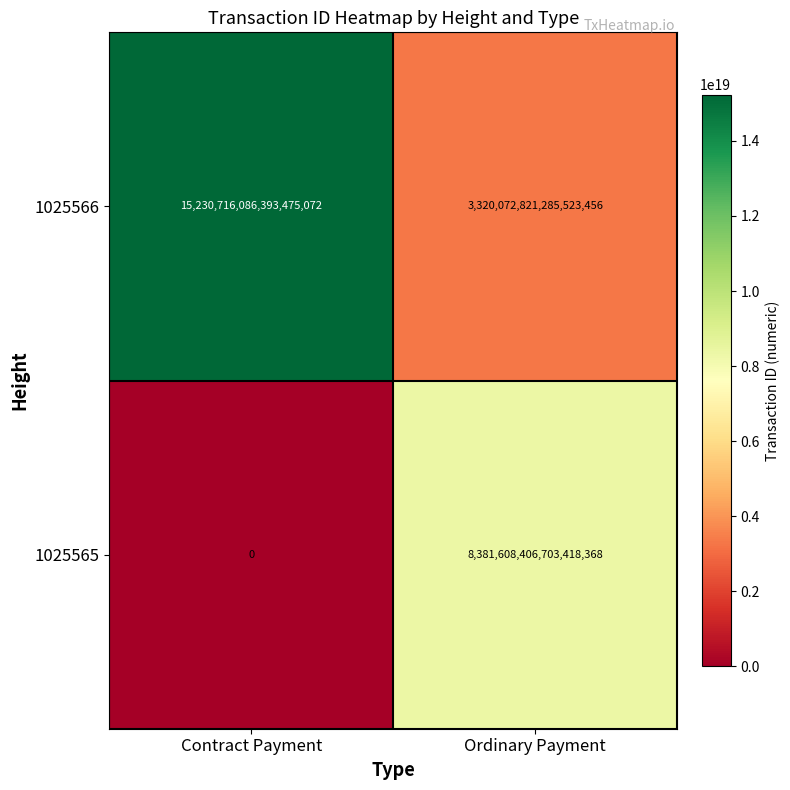

The value of 1025565 at Contract Payment is -3696486073300302848. True or false?

False